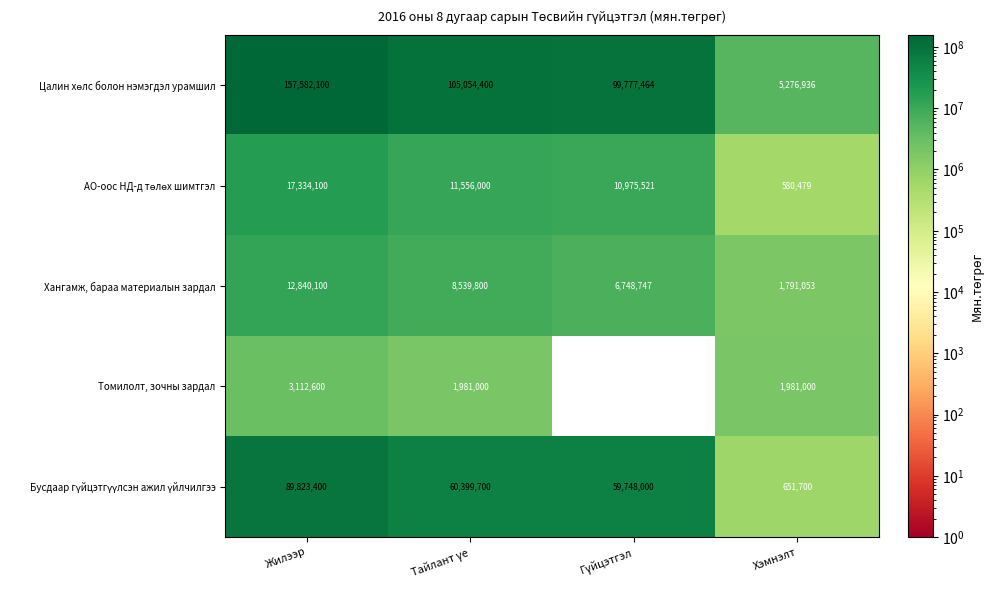

What is the minimum value for Хангамж, бараа материалын зардал?

1791053